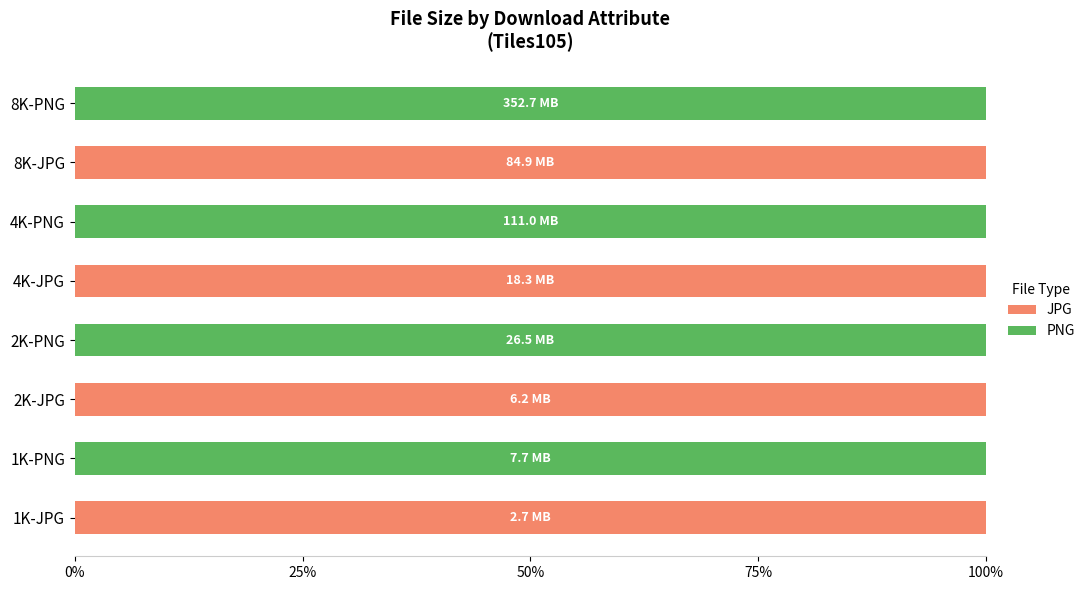

What are all the series names shown in the legend?

JPG, PNG